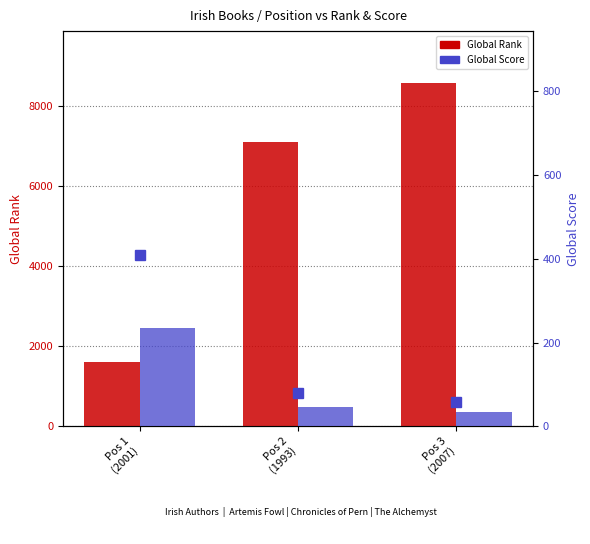

At how many categories does at least one series exceed 4124?

2